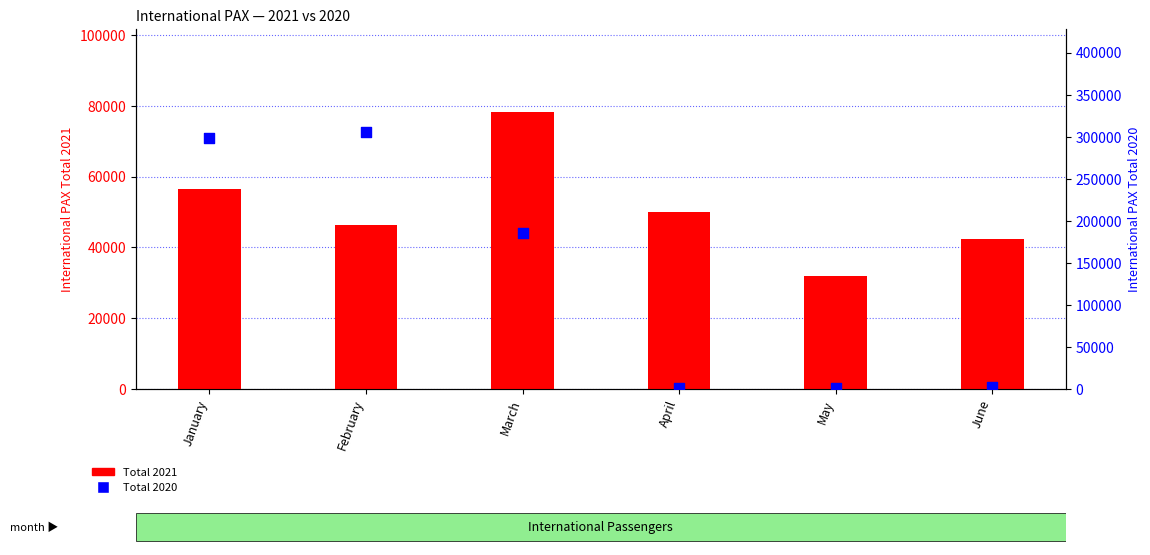

Which series reaches the maximum Y coordinate?

Total 2020